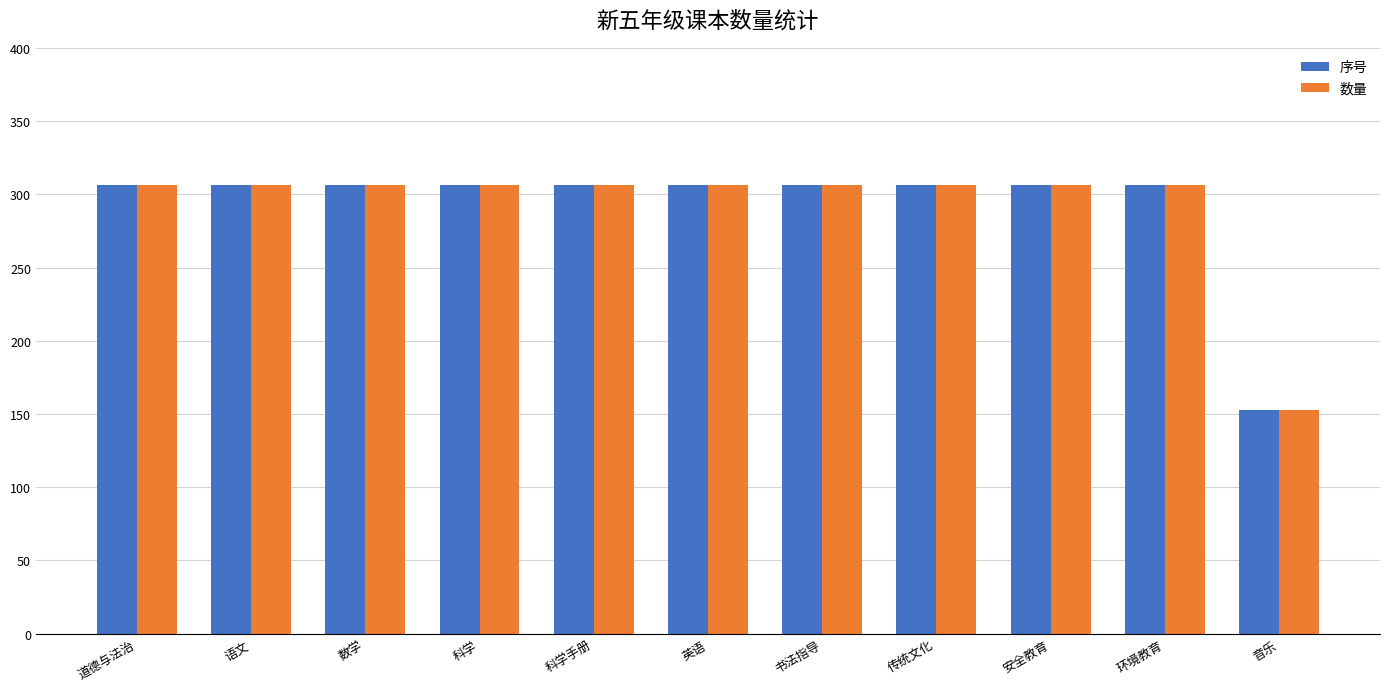

What are all the series names shown in the legend?

序号, 数量